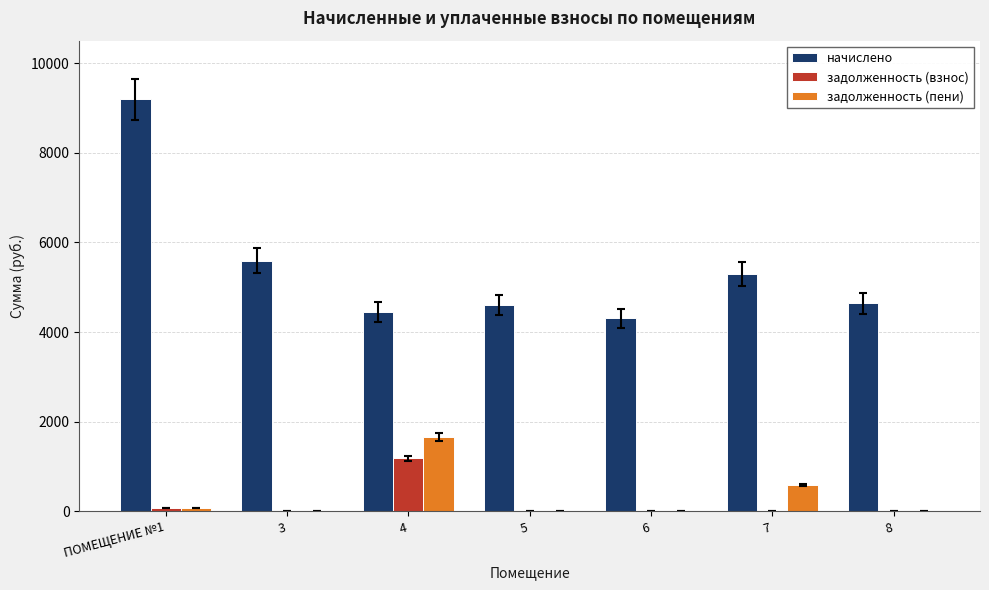

At which category is the sum across all series the highest?

ПОМЕЩЕНИЕ №1